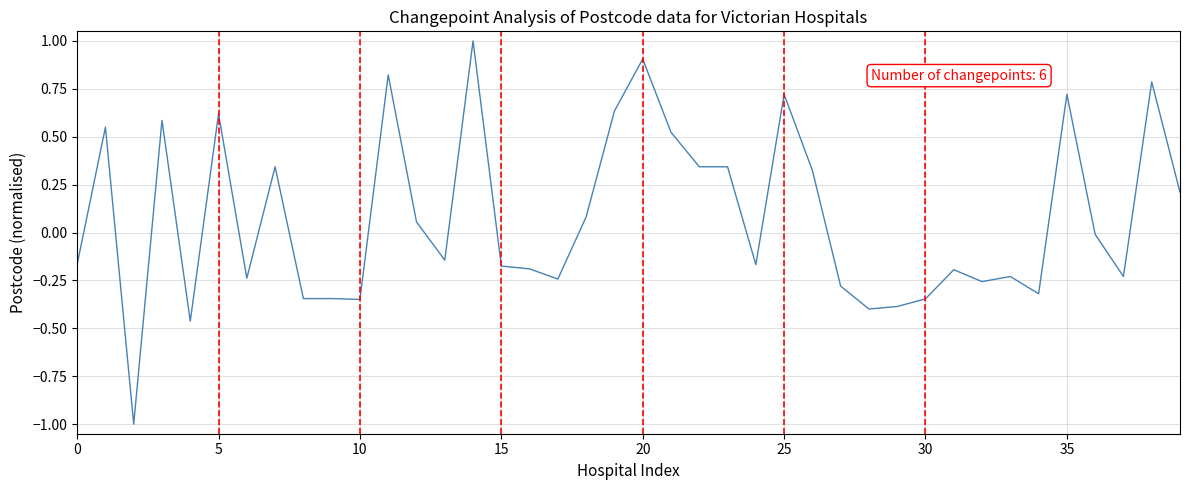

What is the minimum value shown in the chart?

-1.0